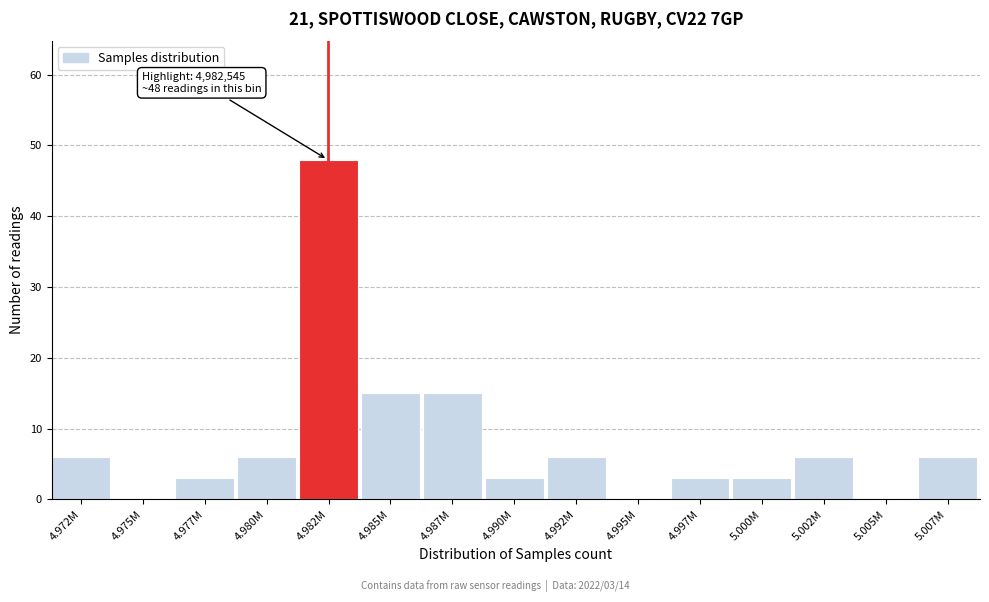

Reading left to right, list all the values displayed in this chart.

4.972M=6	4.975M=0	4.977M=3	4.980M=6	4.982M=48	4.985M=15	4.987M=15	4.990M=3	4.992M=6	4.995M=0	4.997M=3	5.000M=3	5.002M=6	5.005M=0	5.007M=6